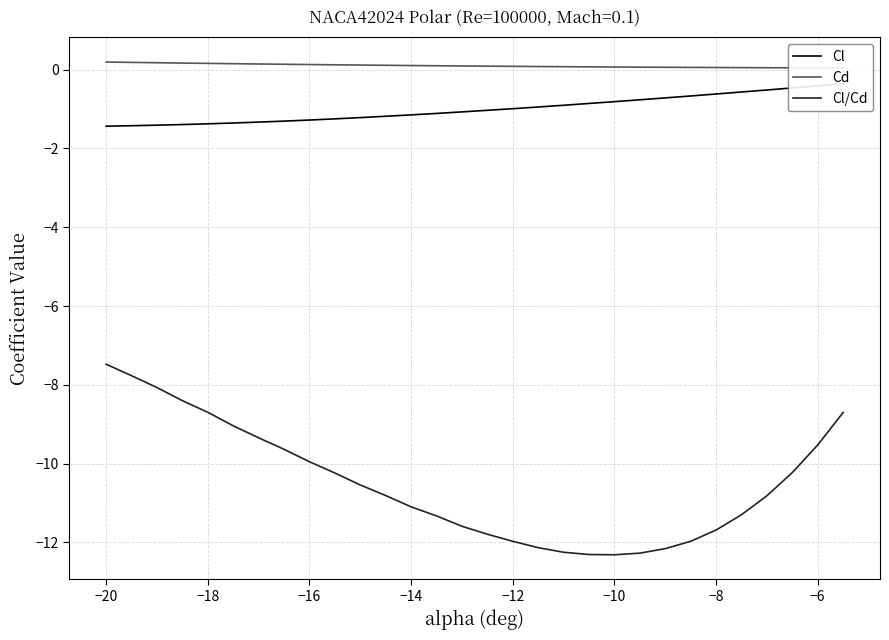

At how many categories does at least one series exceed -5?

30